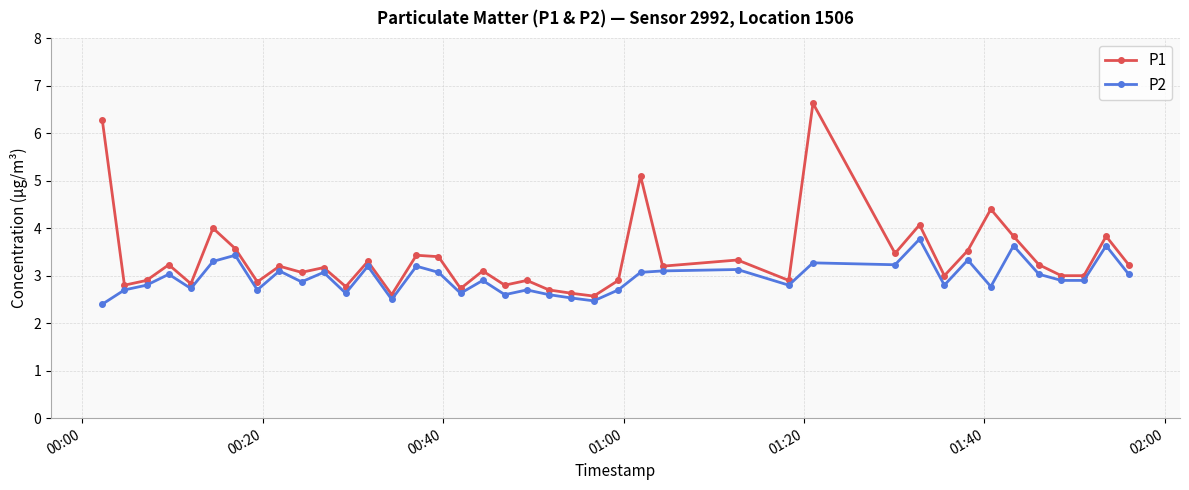

Which series has the largest total across all categories?

P1